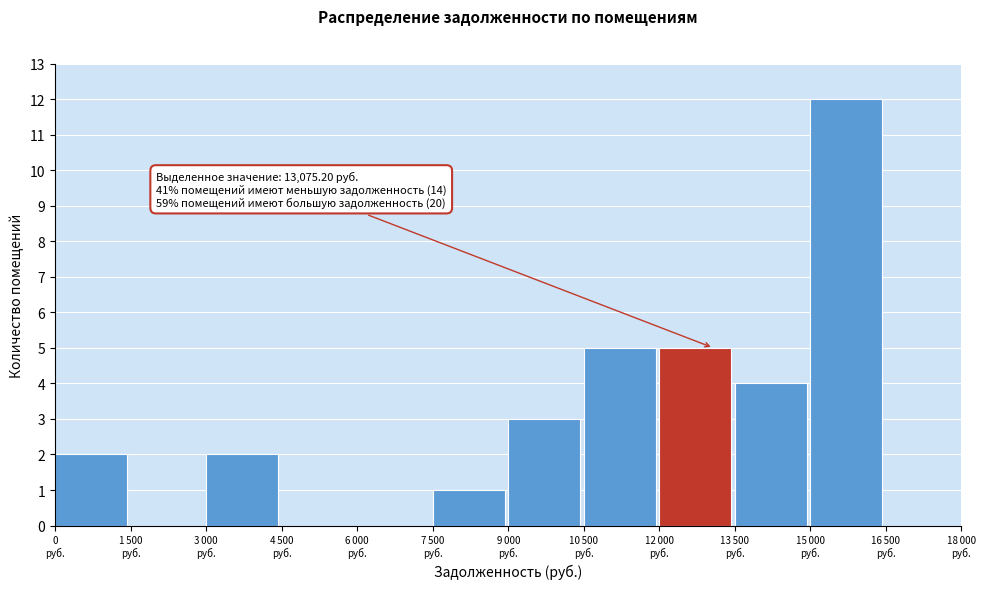

What is the maximum value shown in the chart?

12